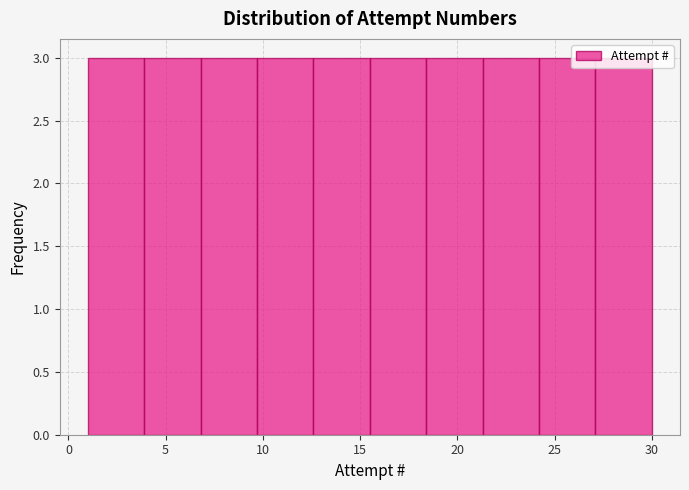

How tall is the bar that spans 18.4 to 21.3 on the x-axis? Neither the bar edges nor the heights are printed on the chart, so give them approximately, as read against the axes.

3